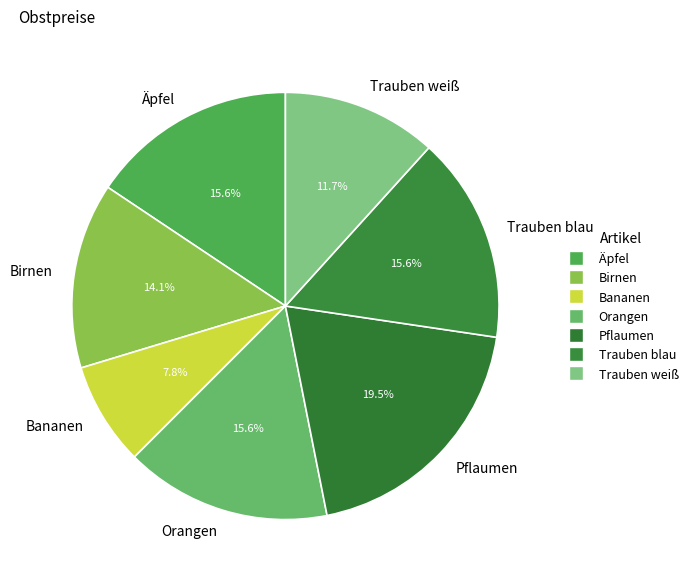

To the nearest percent, what is the difference between the Birnen and Bananen slice percentages?

6%